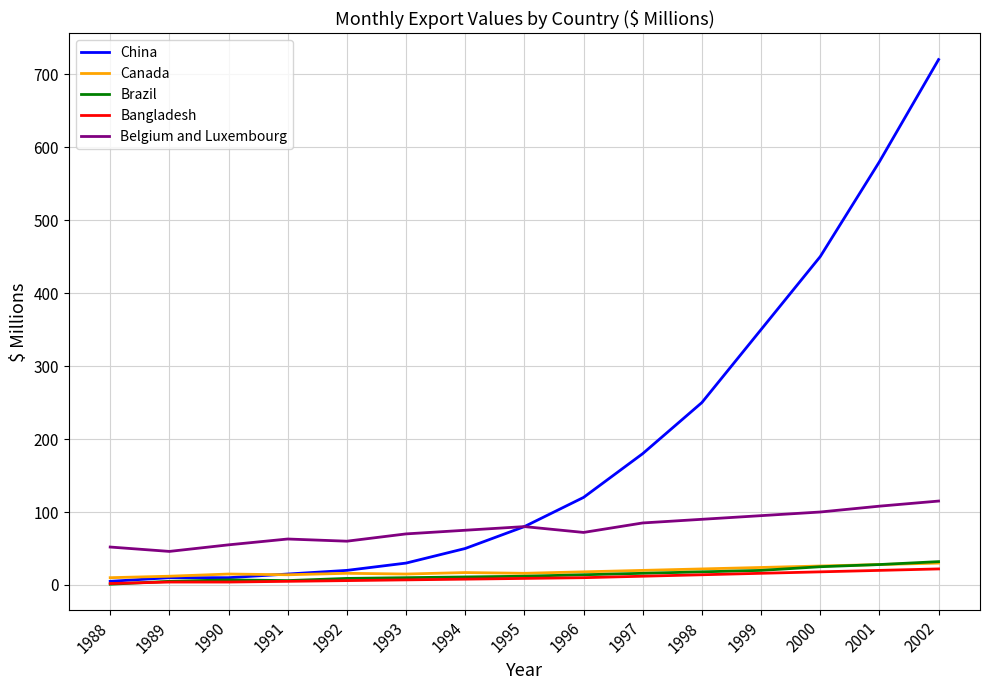

Which series has the largest total across all categories?

China